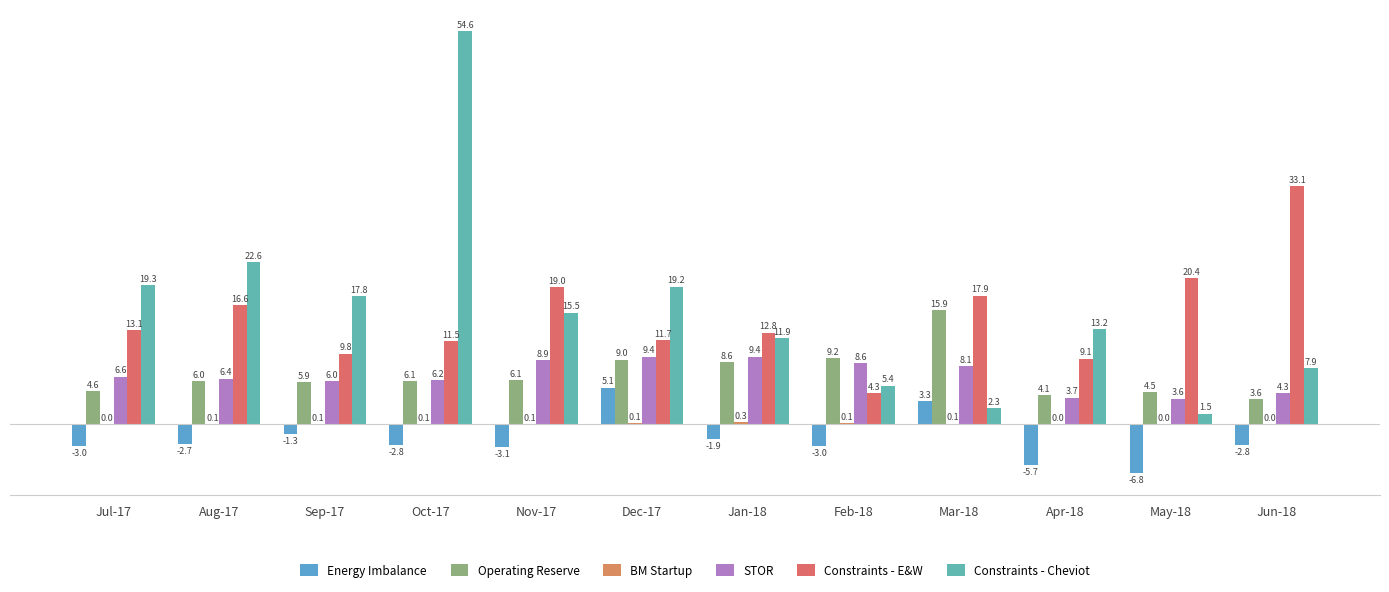

Which series has the largest total across all categories?

Constraints - Cheviot